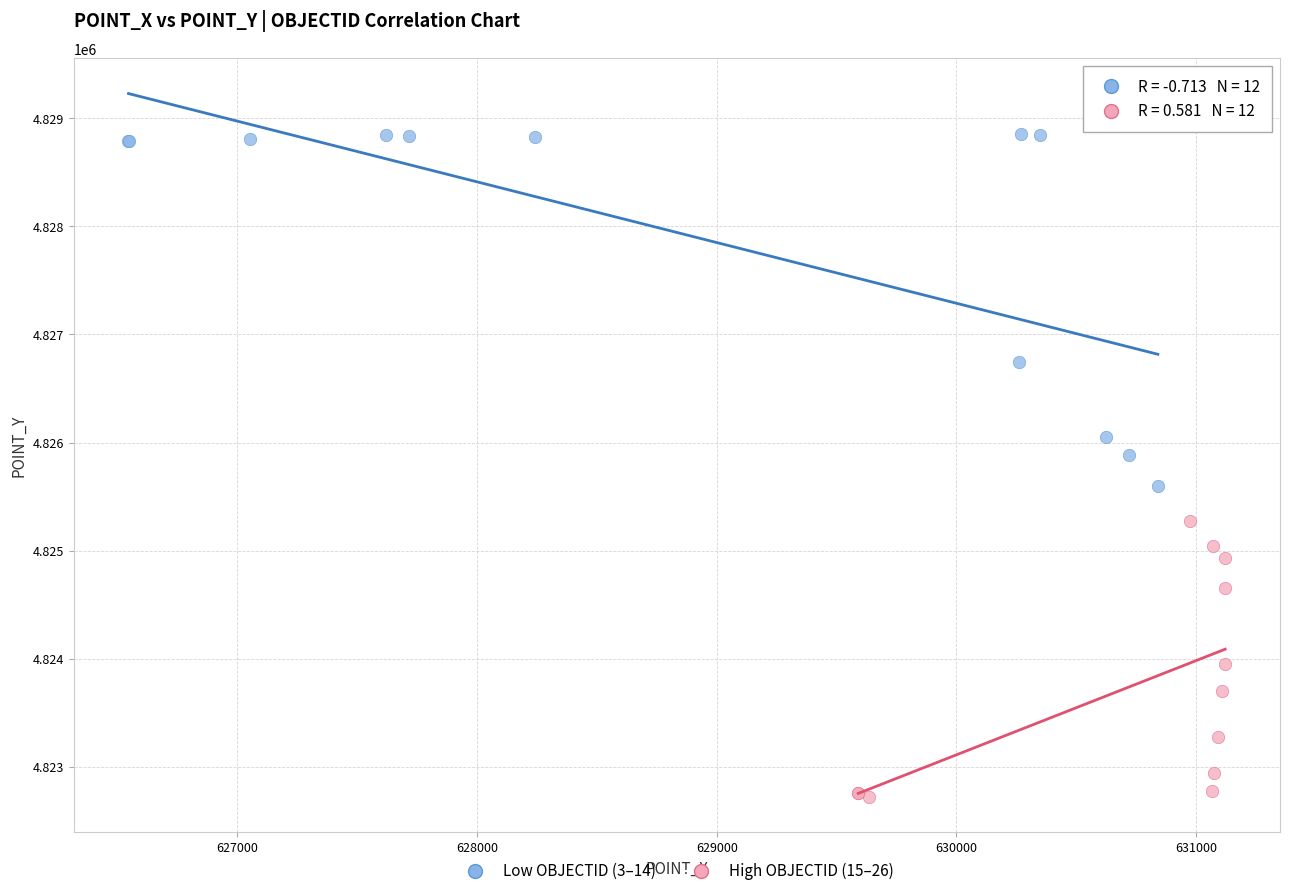

Which series reaches the maximum Y coordinate?

Low OBJECTID (3–14)